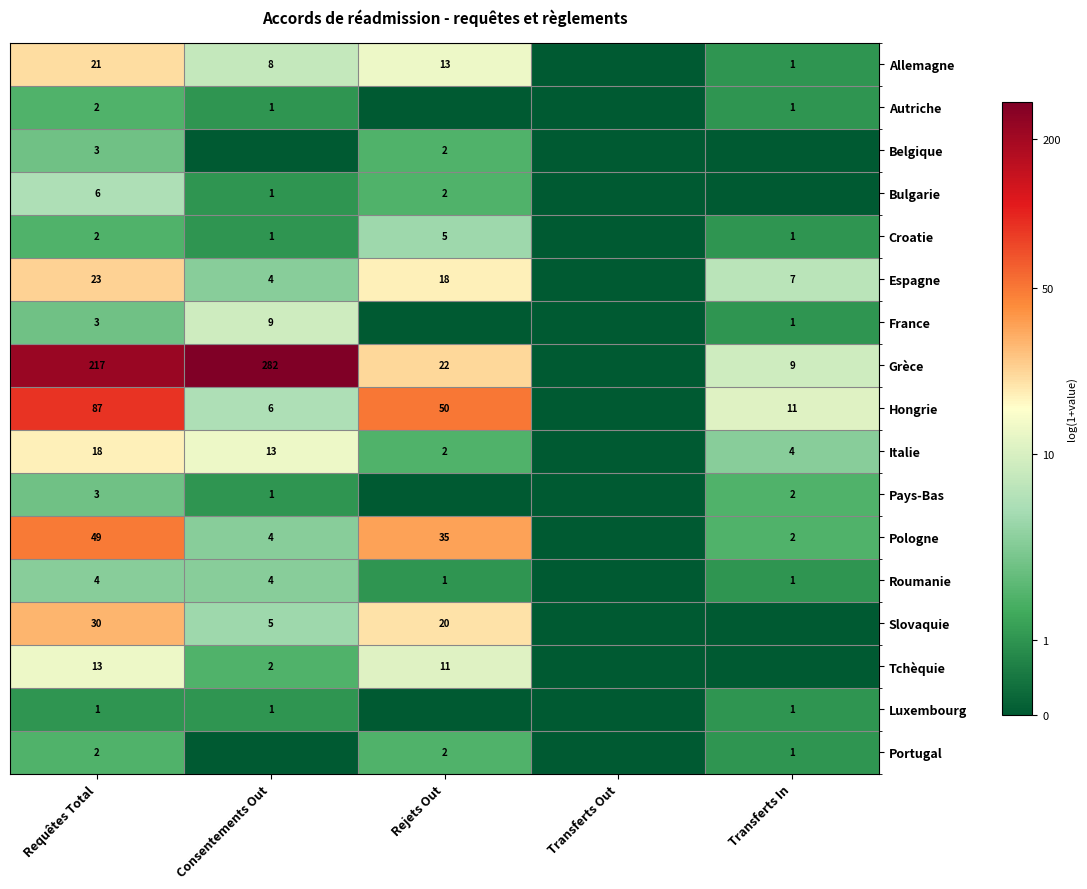

What is the difference between the Tchèquie values at Consentements Out and Requêtes Total?

11